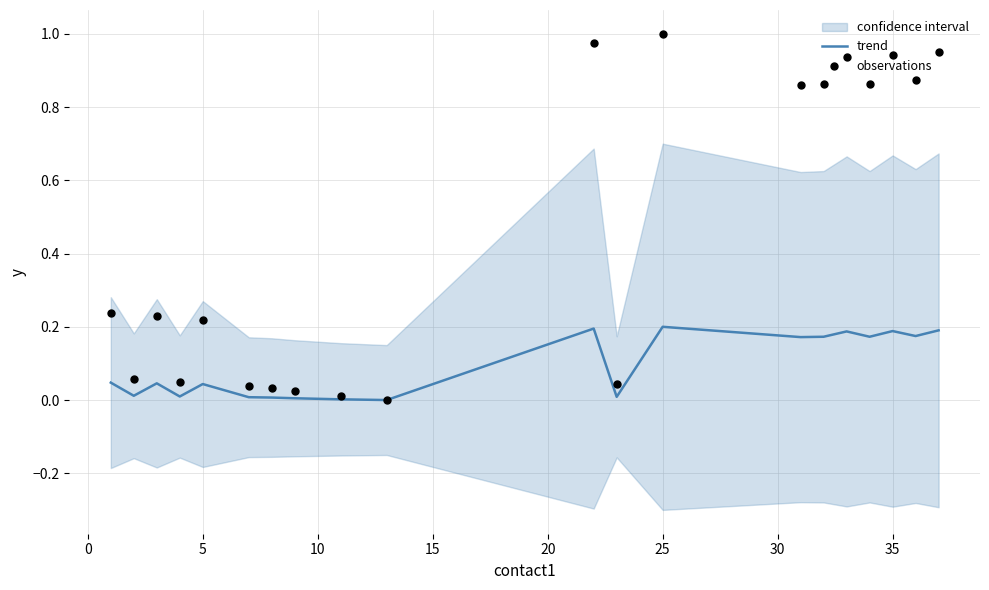

Which series has the widest spread of Y values?

observations